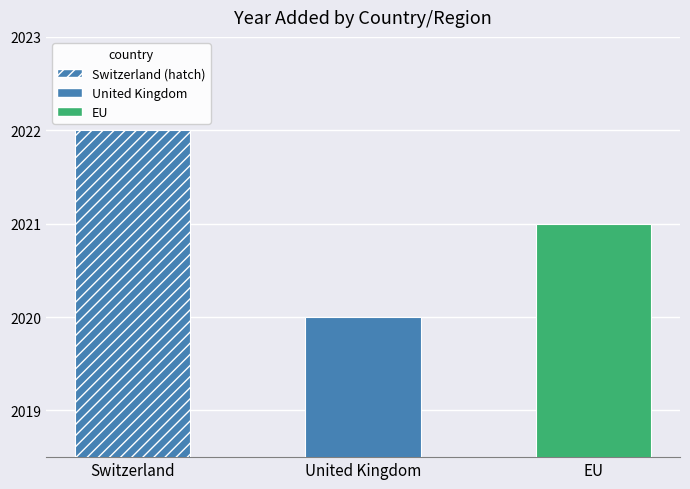

Reading right to left, extract all data points from this chart.

2021	2020	2022